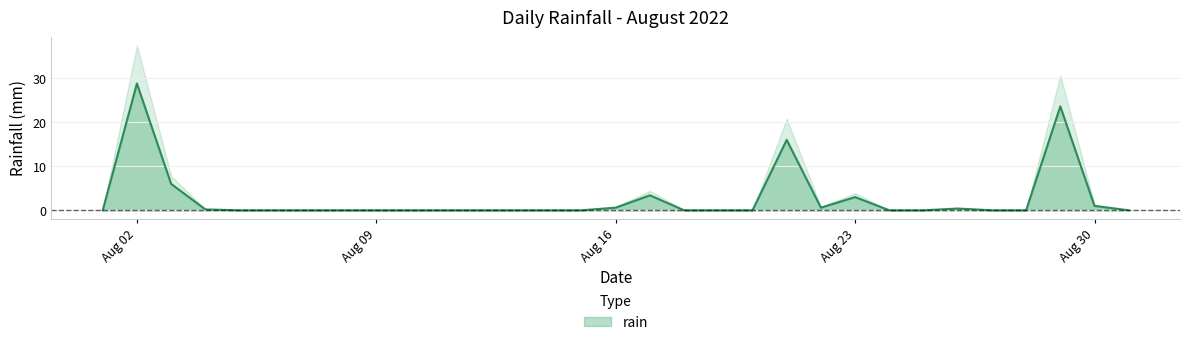

What is the average value?

2.7